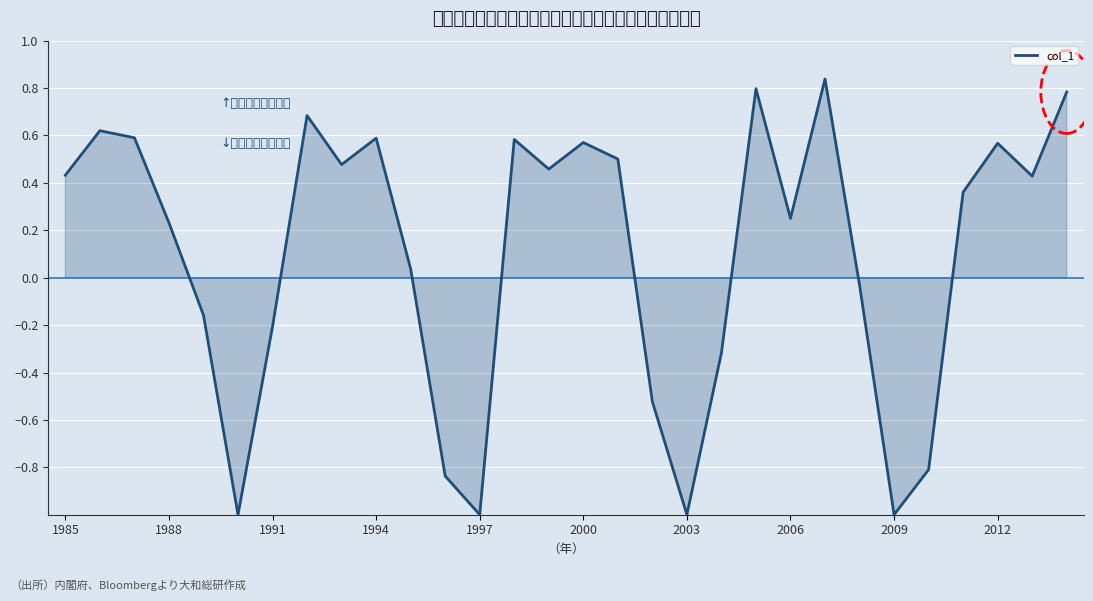

What is the smallest value displayed?

-1.0